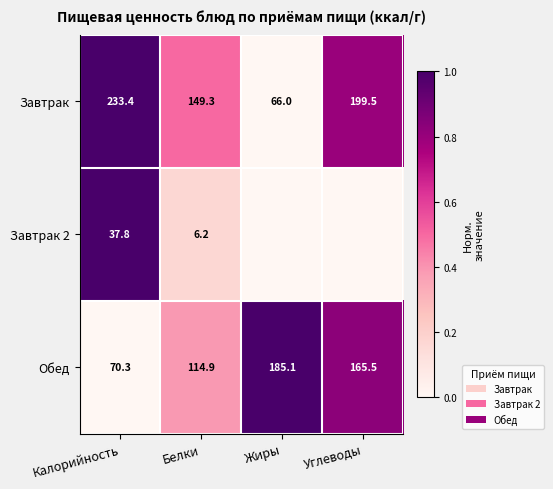

What is the spread (max minus min) of values at Белки?

143.1